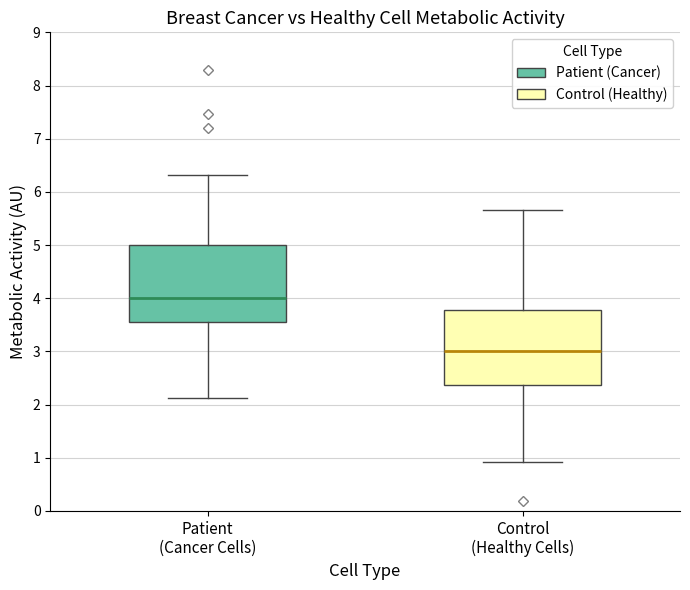

Where does the upper whisker of the box for Control (Healthy Cells) end on the y-axis? The values are not printed on the chart, so give them approximately, as read against the axis.

5.7